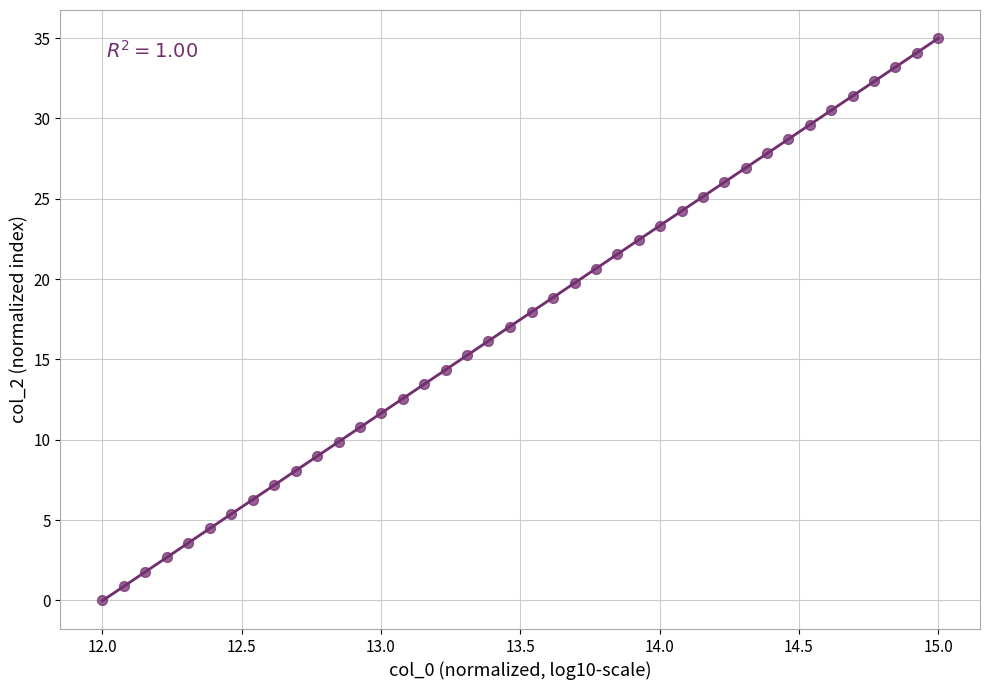

What is the range of Y values (max minus min)?

35.0